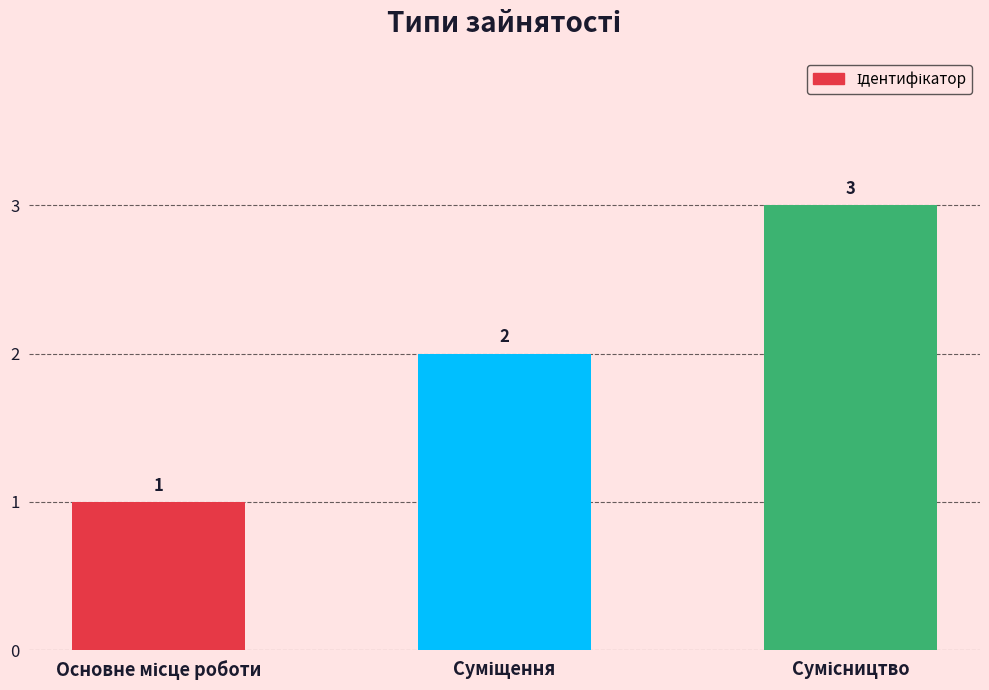

What is the value of the 1st bar from the left?

1